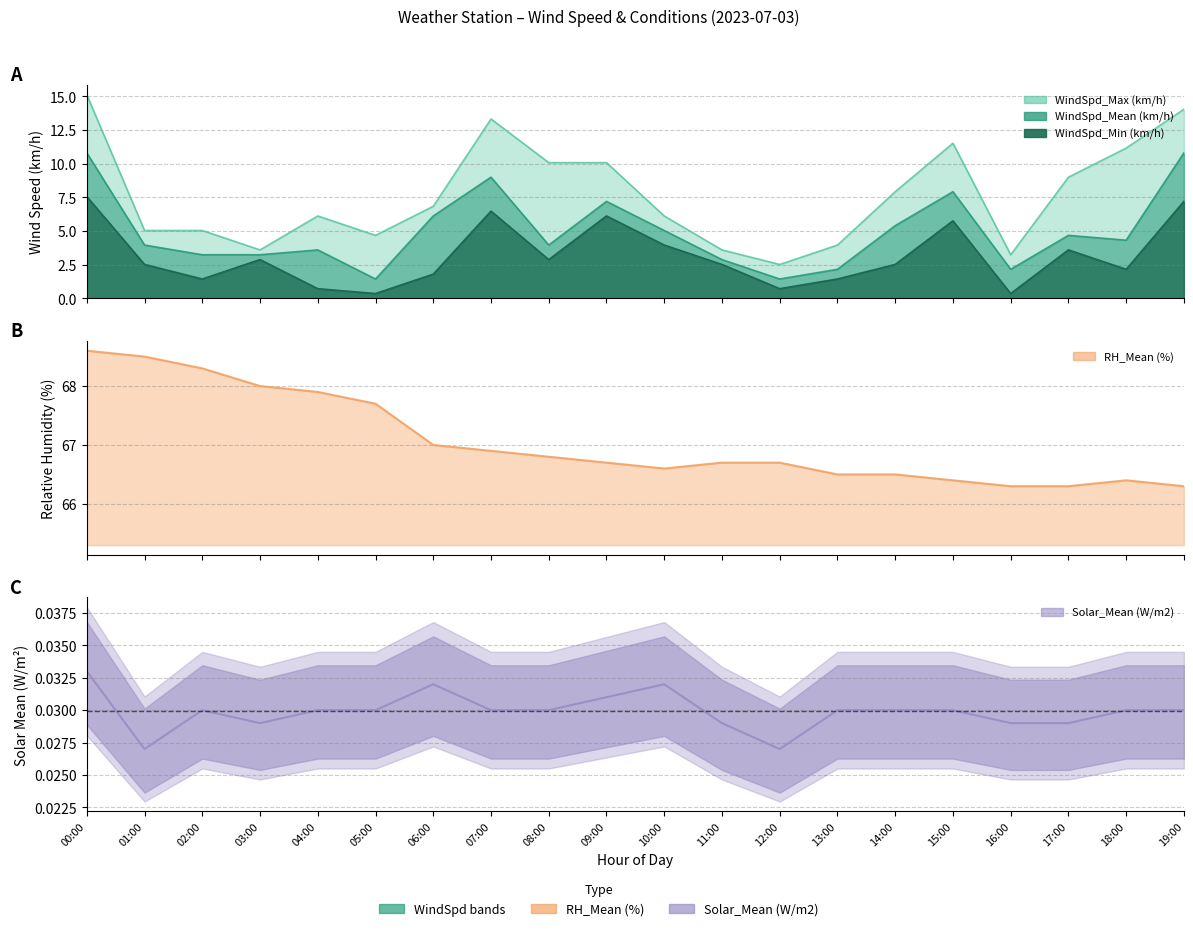

In Solar_Mean (W/m2) line, how many points are higher than both neighbors (excluding endpoints)?

3